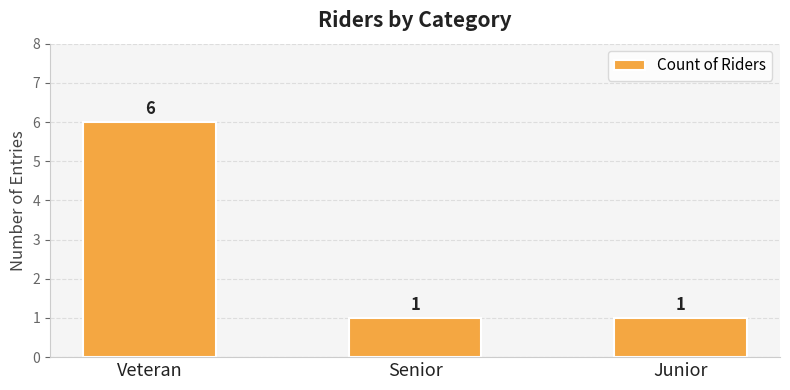

How many series are shown in this chart?

1